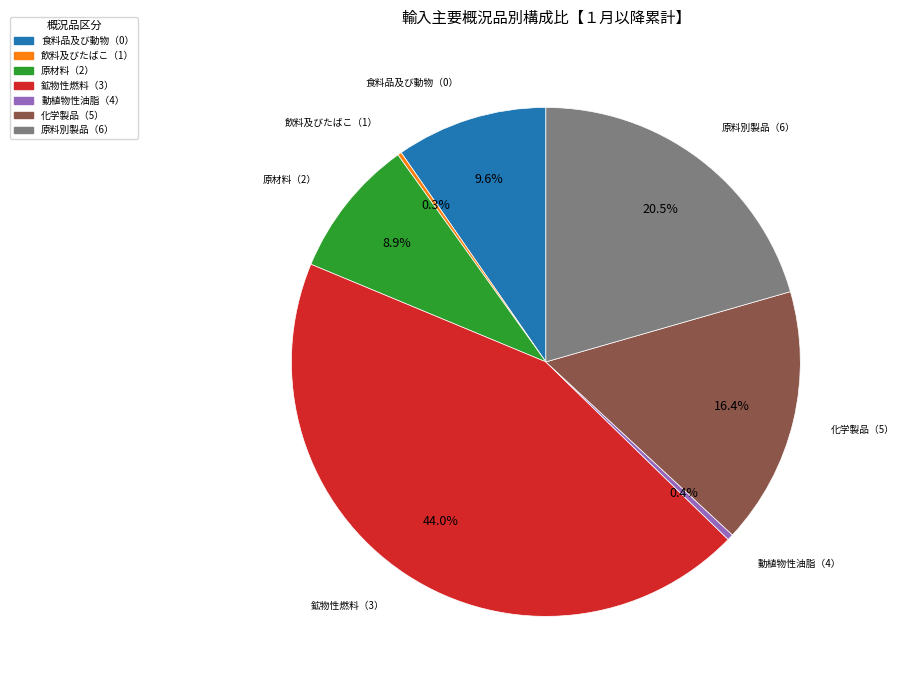

To the nearest percent, what is the difference between the 動植物性油脂（4） and 原料別製品（6） slice percentages?

20%